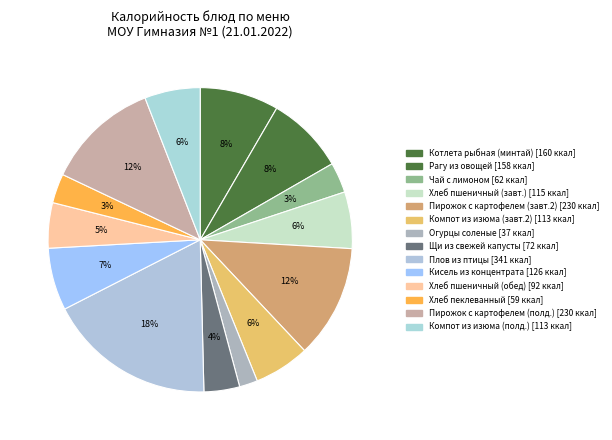

How many slices are in this pie chart?

14